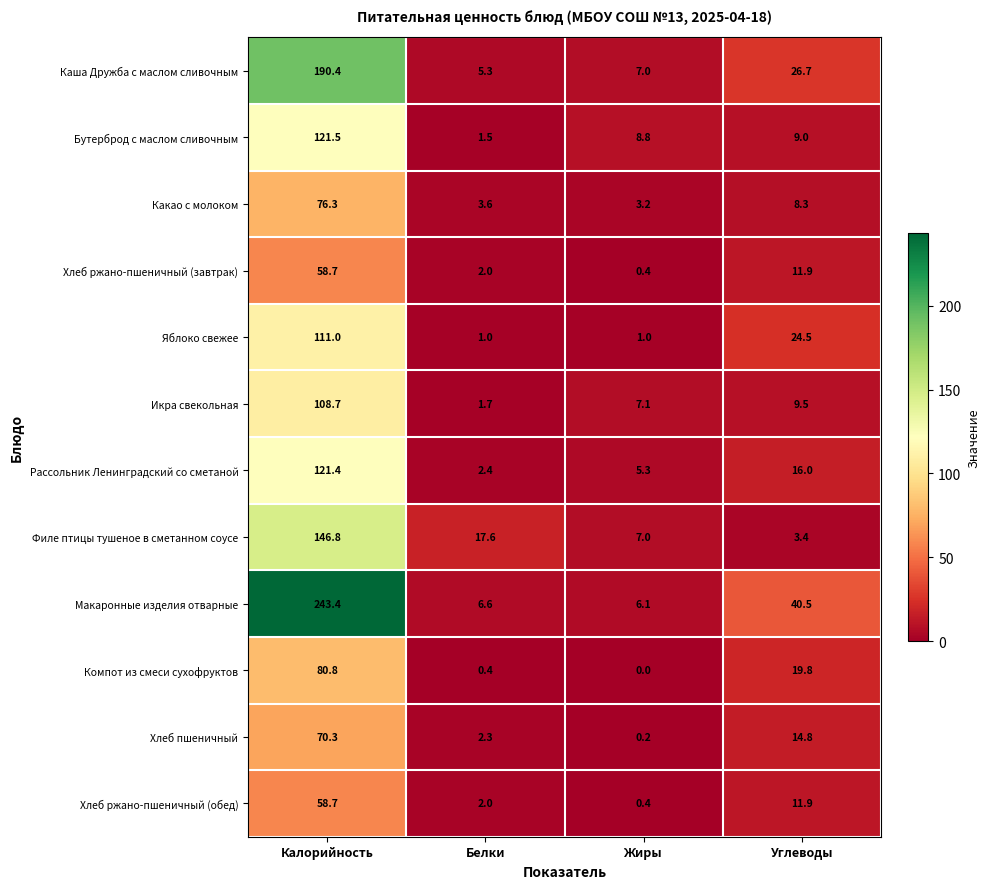

Between Калорийность and Белки, which series saw the biggest shift?

Макаронные изделия отварные